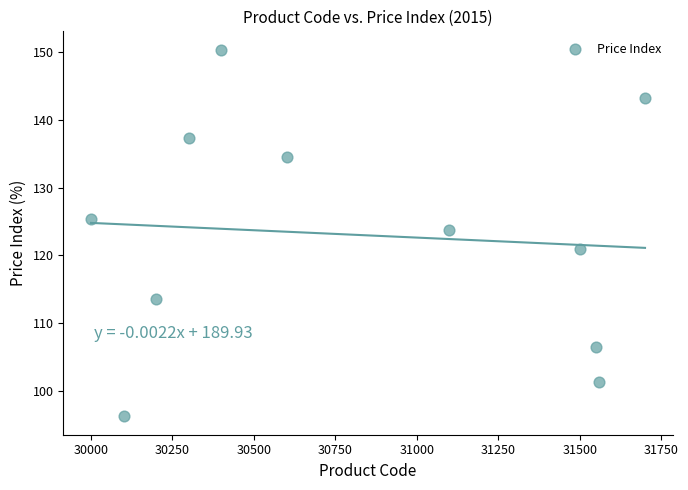

What is the range of Y values (max minus min)?

54.2